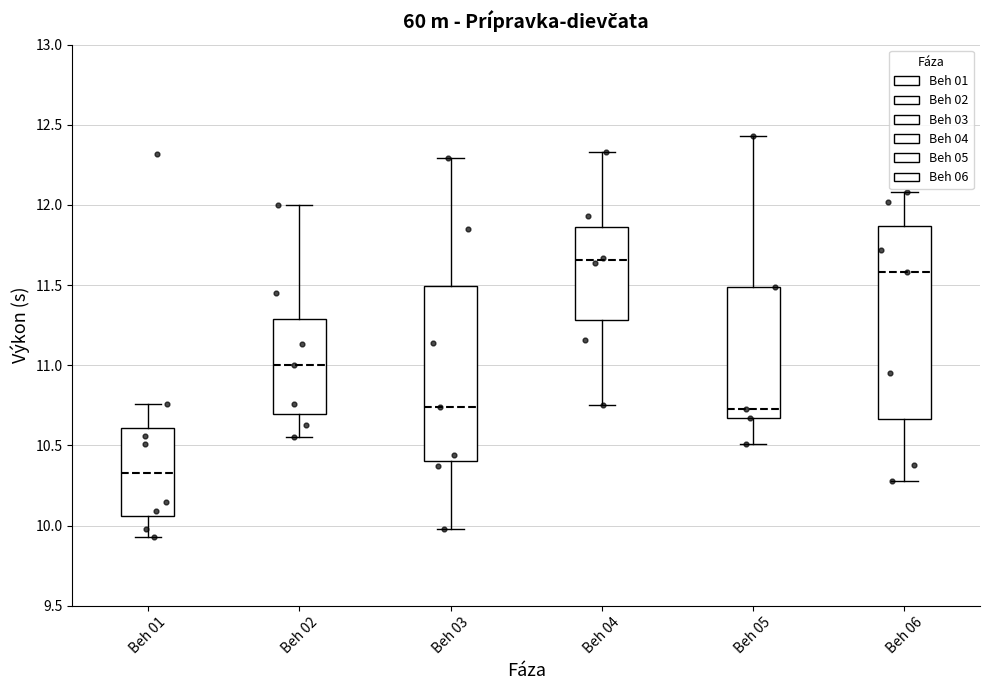

Reading left to right, transcribe this box plot: for each box, give where its median line is, the range the box spans, and where its two whiskers end, as read against the y-axis. The values are not printed on the chart, so give them approximately, as read against the axis.

Beh 01: median 10.35, box 10.05 to 10.60, whiskers 9.95 to 10.75
Beh 02: median 11.00, box 10.70 to 11.30, whiskers 10.55 to 12.00
Beh 03: median 10.75, box 10.40 to 11.50, whiskers 10.00 to 12.30
Beh 04: median 11.65, box 11.30 to 11.85, whiskers 10.75 to 12.35
Beh 05: median 10.75, box 10.65 to 11.50, whiskers 10.50 to 12.45
Beh 06: median 11.60, box 10.65 to 11.85, whiskers 10.30 to 12.10